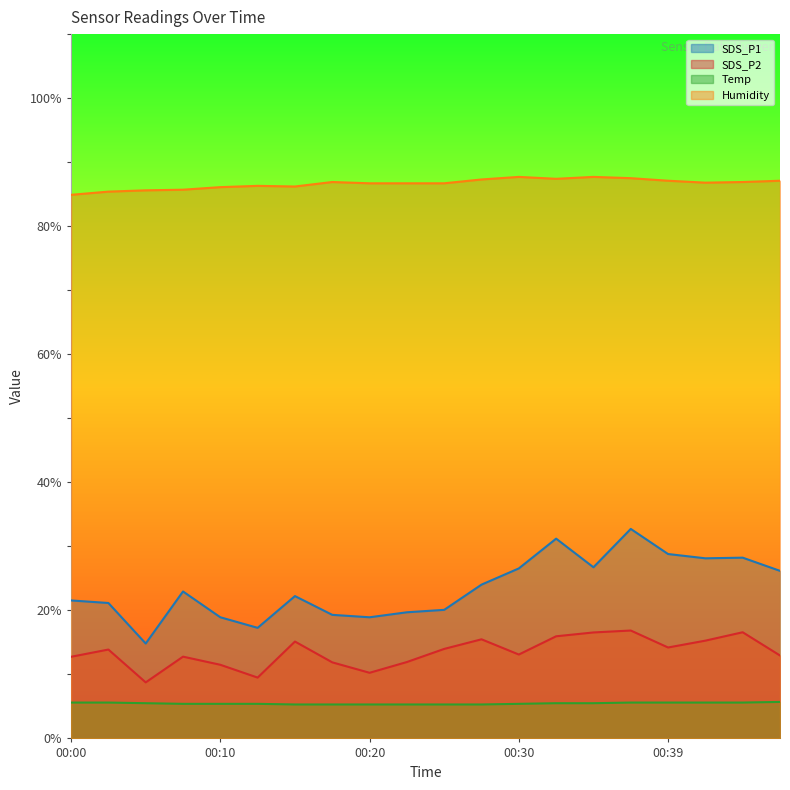

Which label corresponds to the largest value in the chart?

00:30